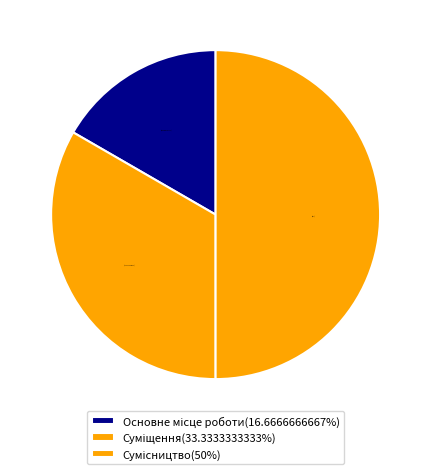

How many slices are in this pie chart?

3